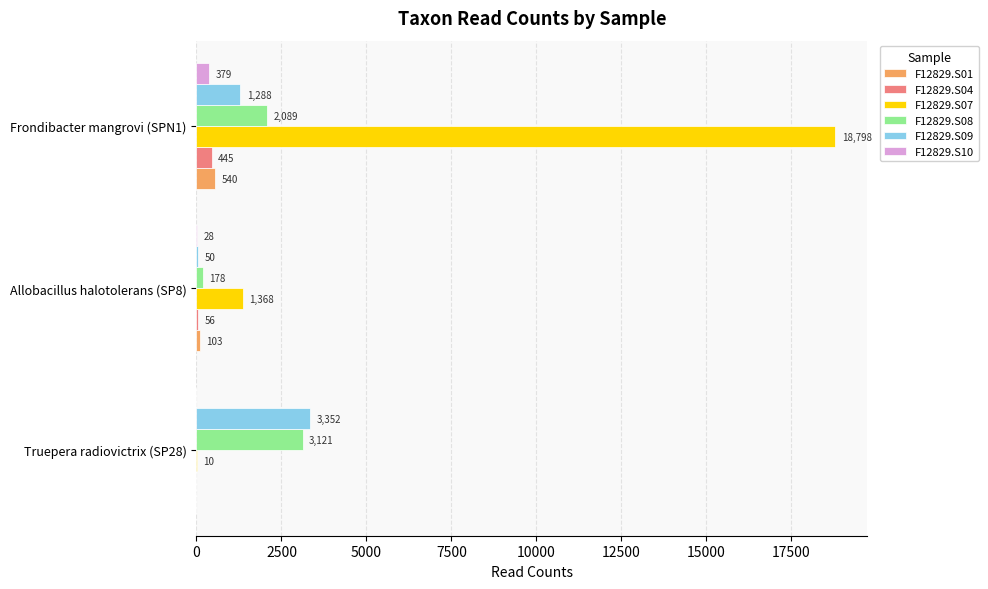

Is the value of F12829.S08 at Frondibacter mangrovi (SPN1) greater than the value of F12829.S07 at Allobacillus halotolerans (SP8)?

Yes